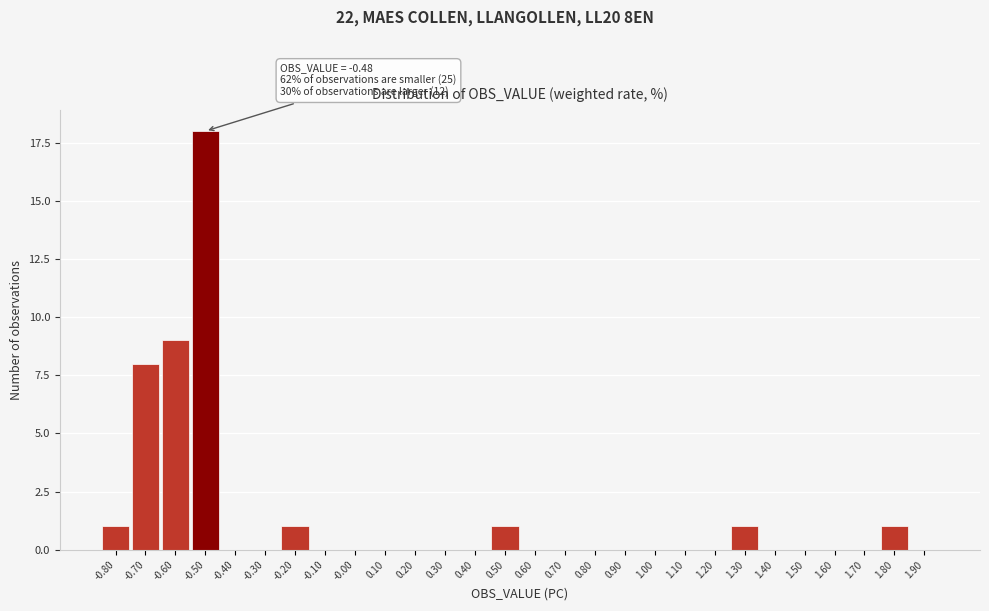

Reading left to right, transcribe all the data shown in this chart.

-0.80=1	-0.70=8	-0.60=9	-0.50=18	-0.40=0	-0.30=0	-0.20=1	-0.10=0	-0.00=0	0.10=0	0.20=0	0.30=0	0.40=0	0.50=1	0.60=0	0.70=0	0.80=0	0.90=0	1.00=0	1.10=0	1.20=0	1.30=1	1.40=0	1.50=0	1.60=0	1.70=0	1.80=1	1.90=0